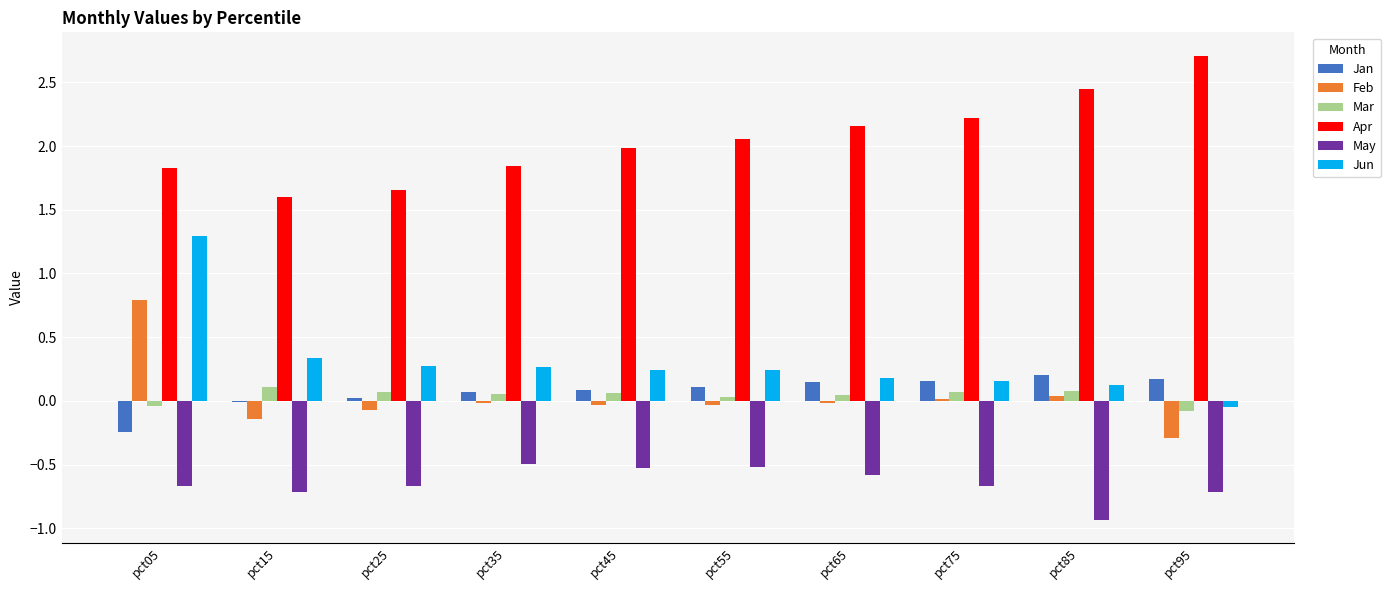

Which series has the largest total across all categories?

Apr